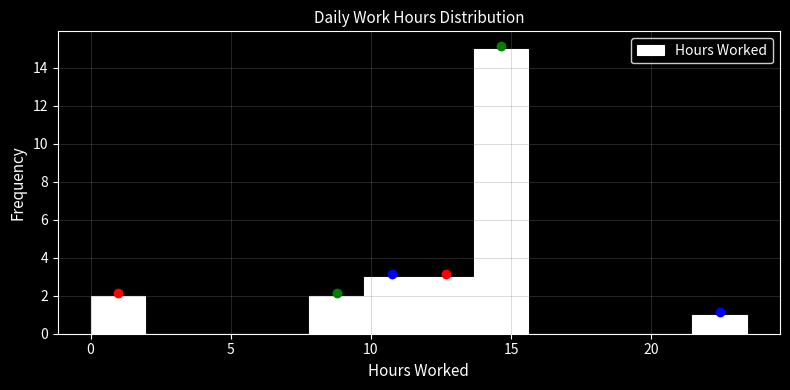

Around what value on the x-axis is the tallest bar? Give the approximate position of its centre, as read against the axis.

14.5